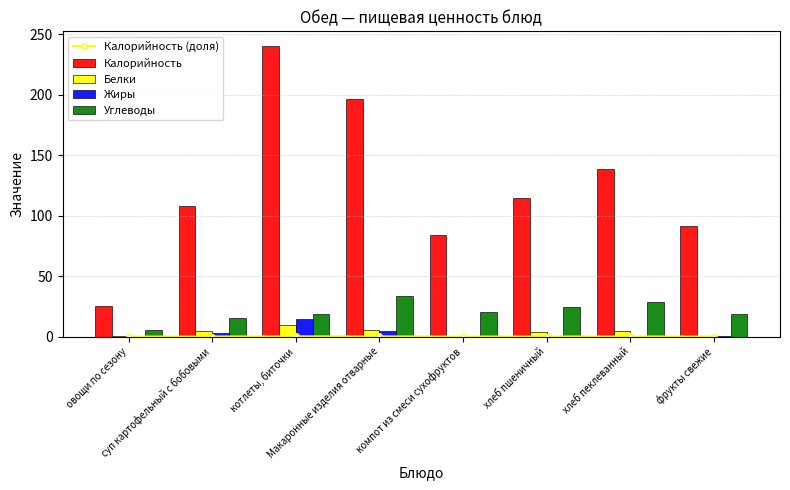

Are the bars horizontal?

No